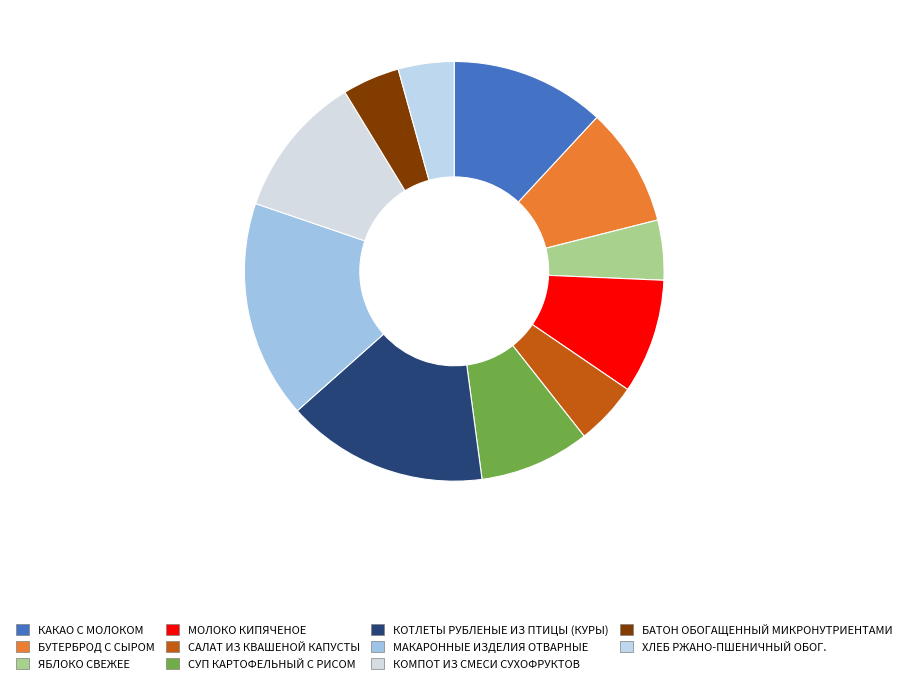

To the nearest percent, what portion does САЛАТ ИЗ КВАШЕНОЙ КАПУСТЫ represent?

5%